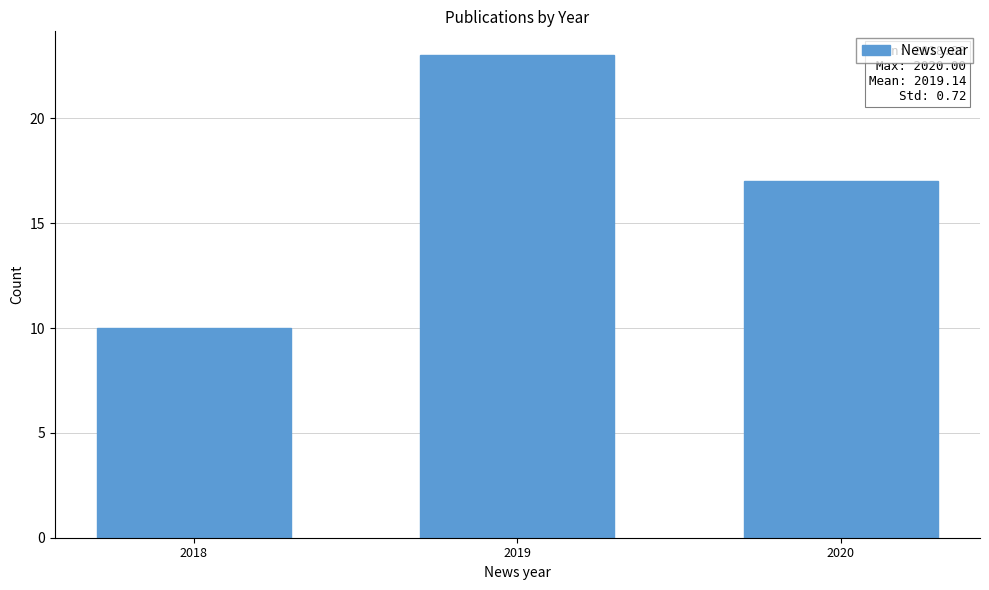

Reading right to left, list all the values displayed in this chart.

17	23	10